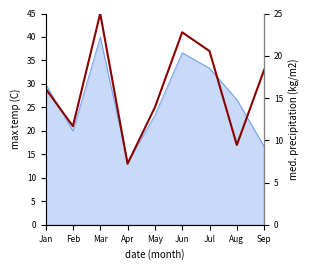

What is the change in value from Jan to Apr?

-8.9